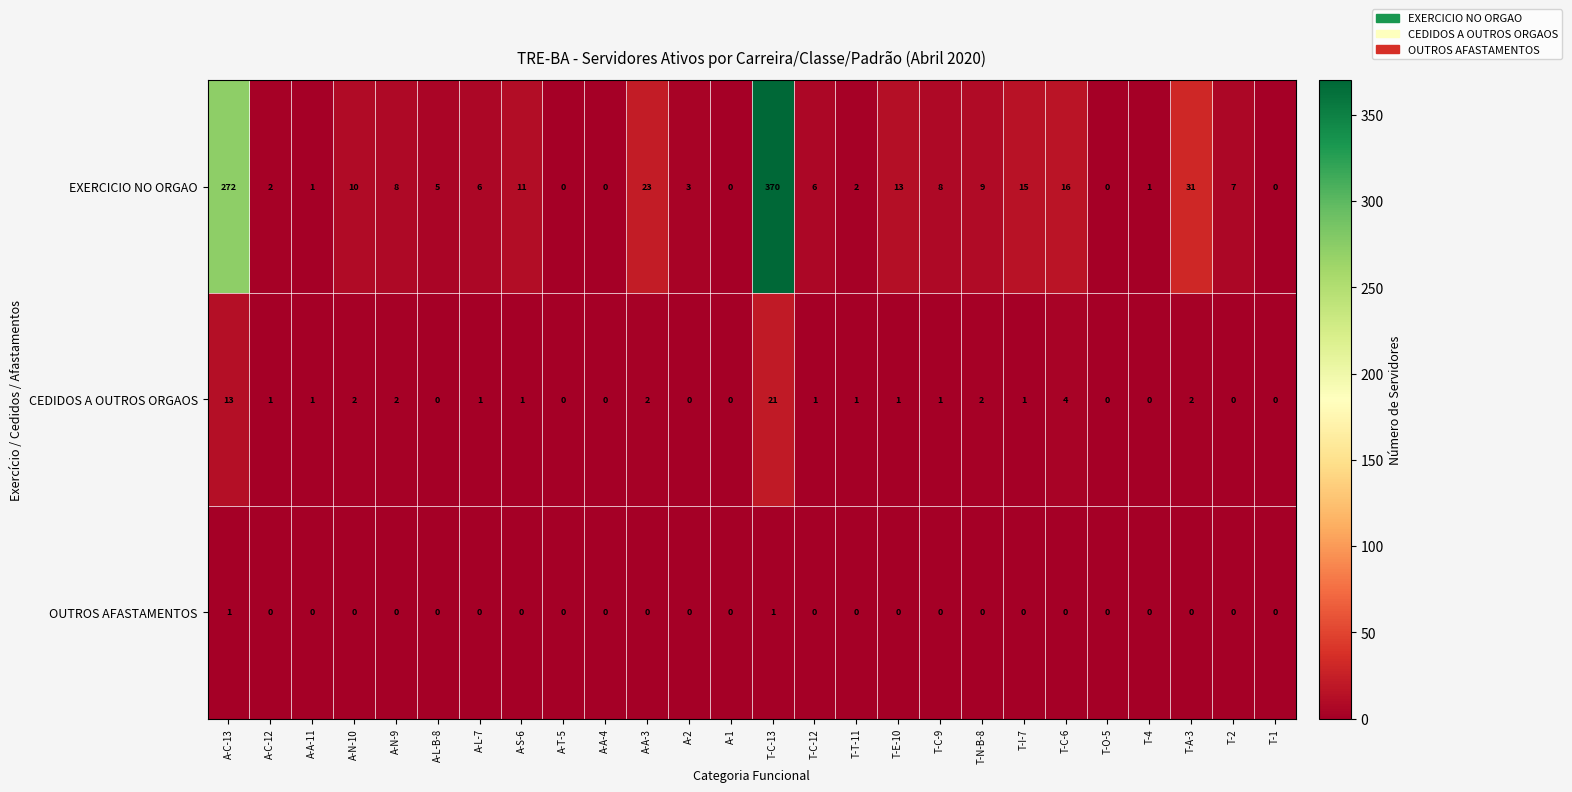

At which label is CEDIDOS A OUTROS ORGAOS closest to 10?

A-C-13